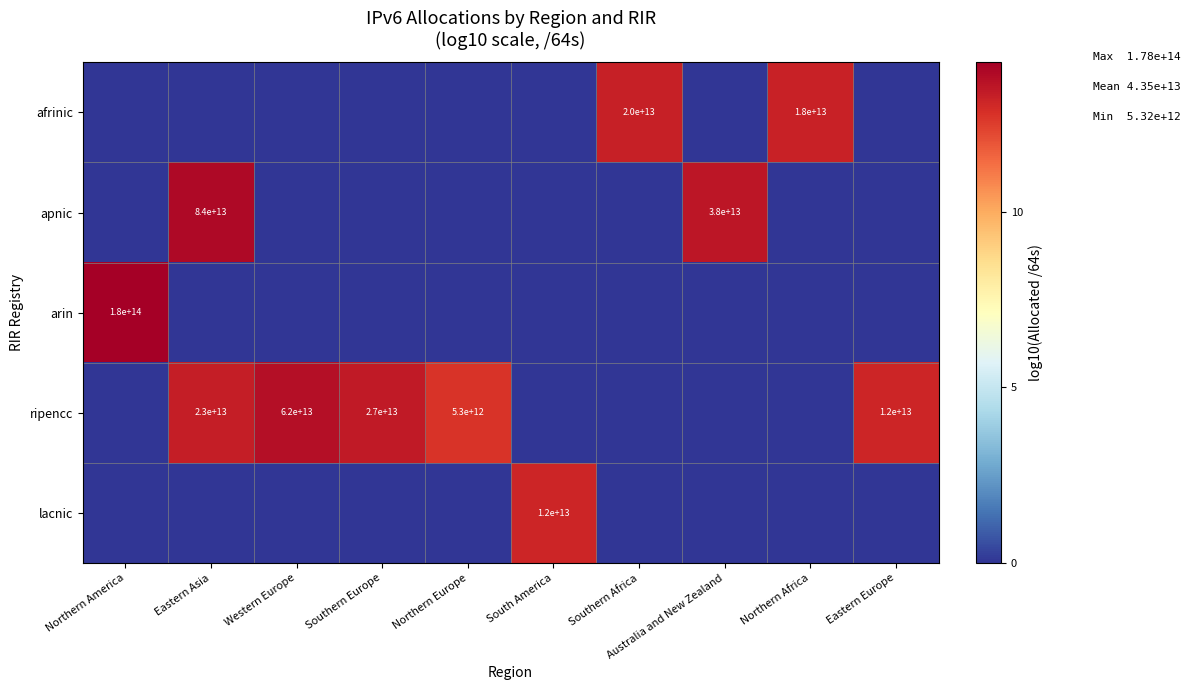

Is the value of lacnic at Western Europe greater than the value of ripencc at Western Europe?

No